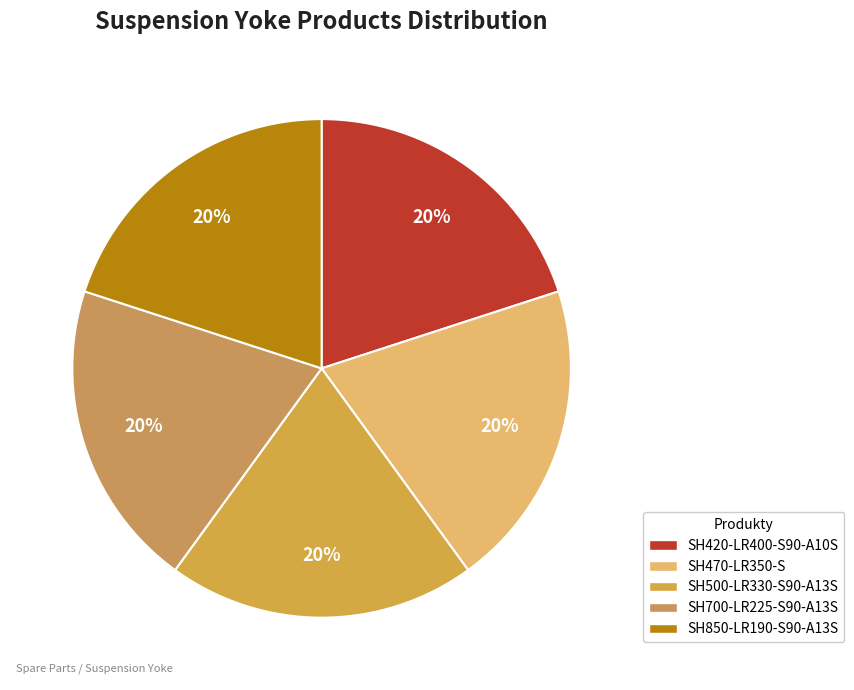

Count the number of slices in the pie.

5